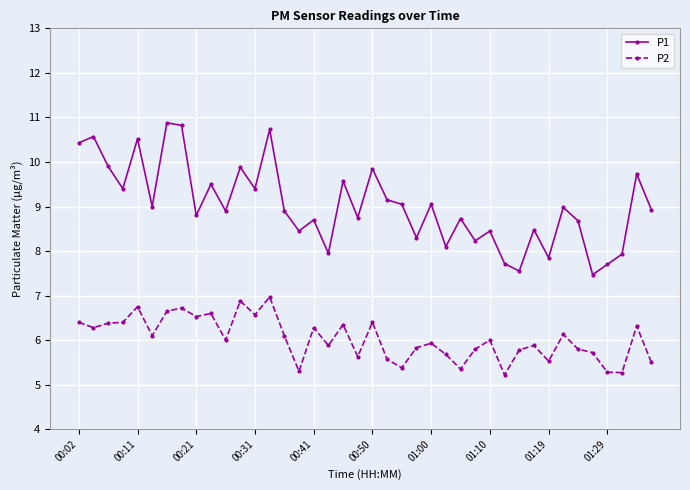

Which series has the largest range (max minus min)?

P1